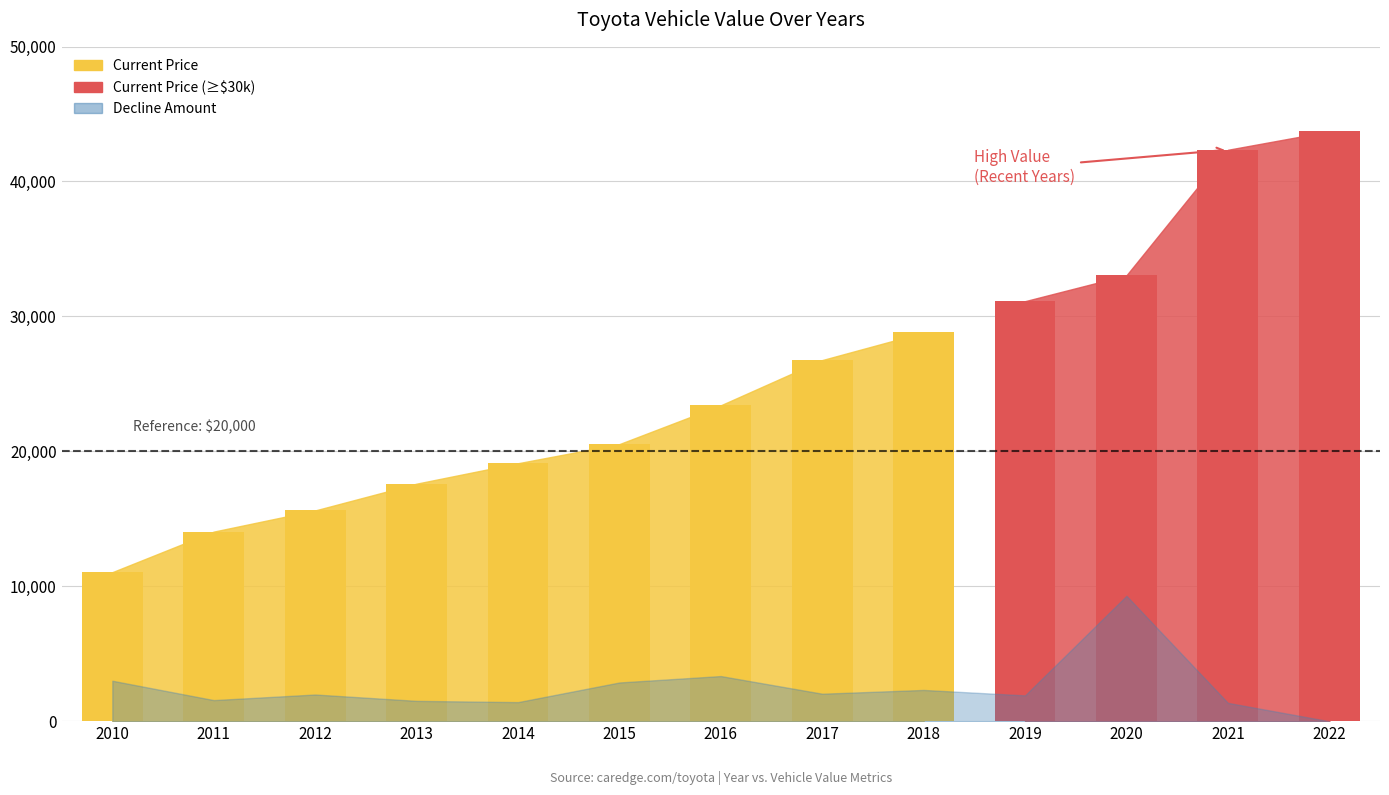

What is the total value across all series at 2019?

33361